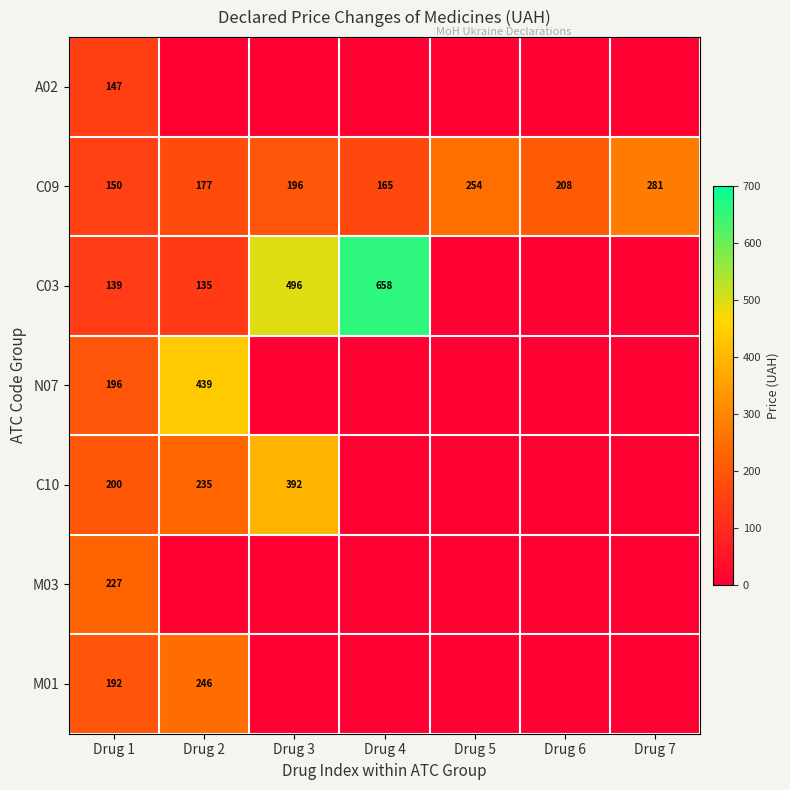

At how many categories does at least one series exceed 408?

3